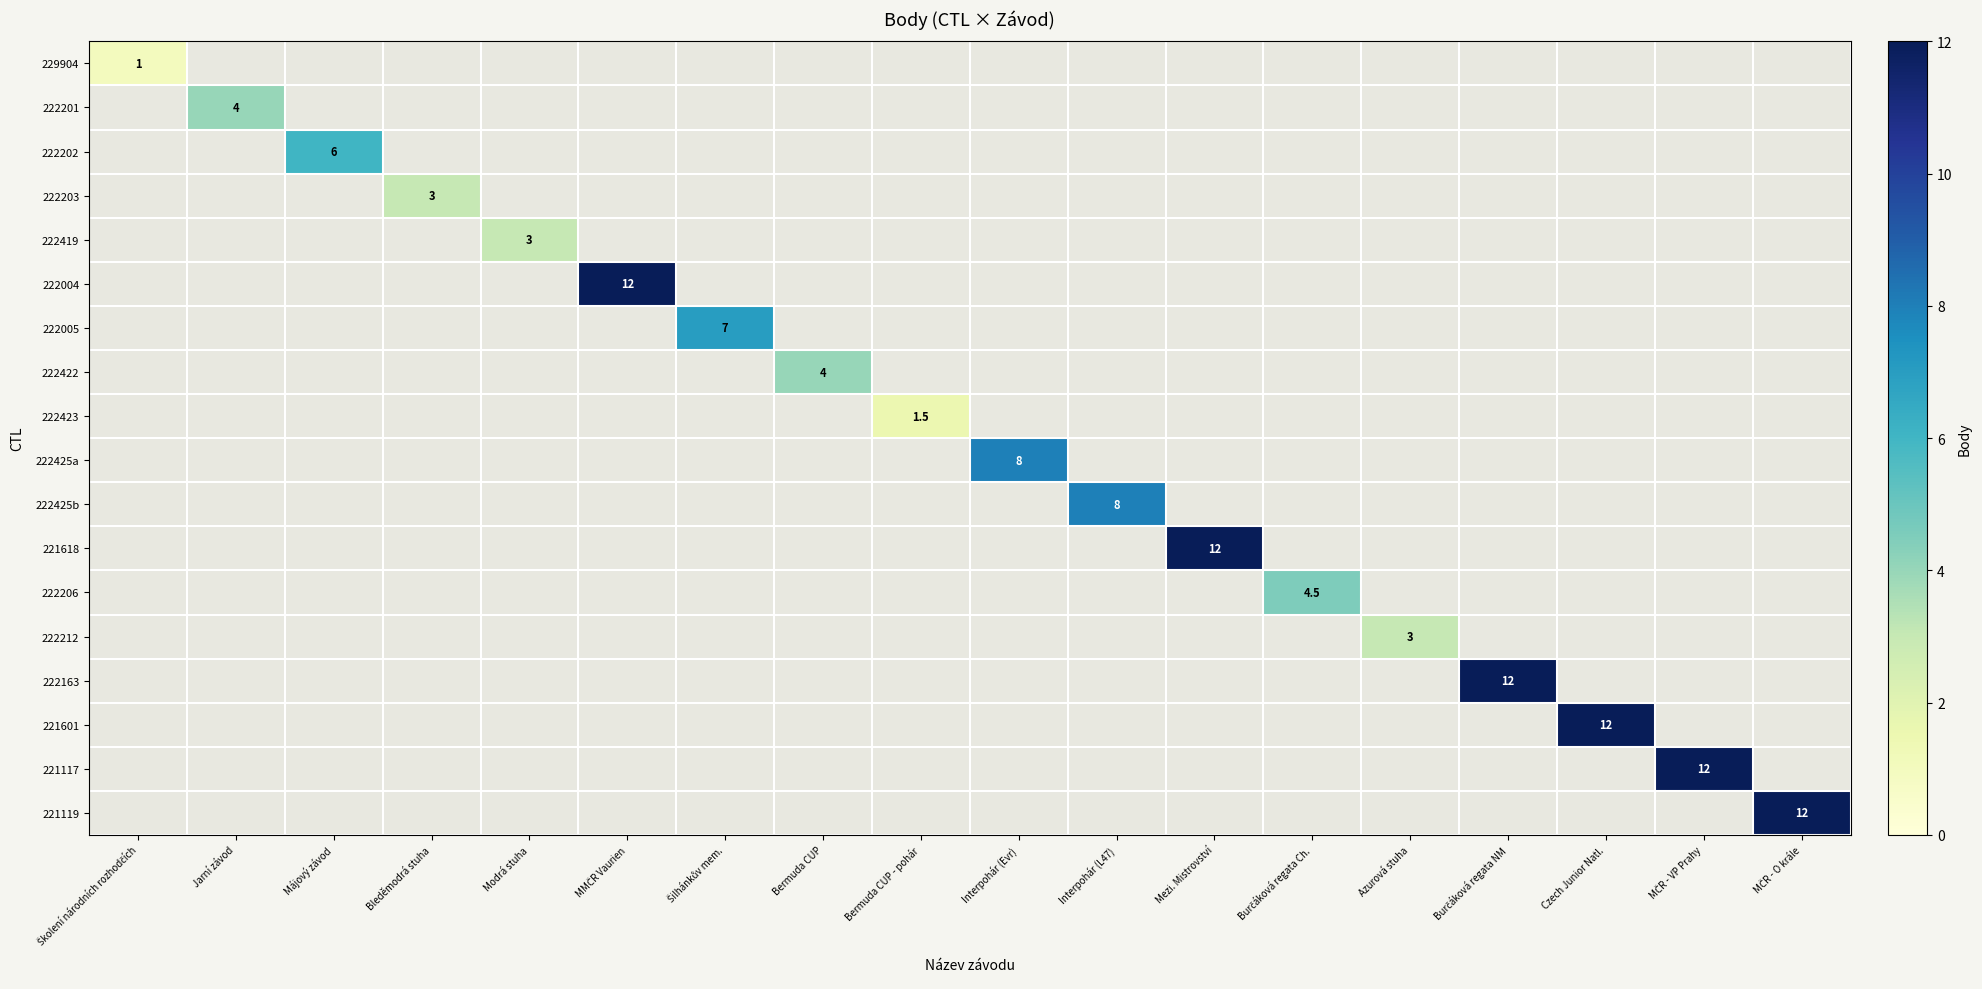

How many values in the 222212 series exceed 0?

1